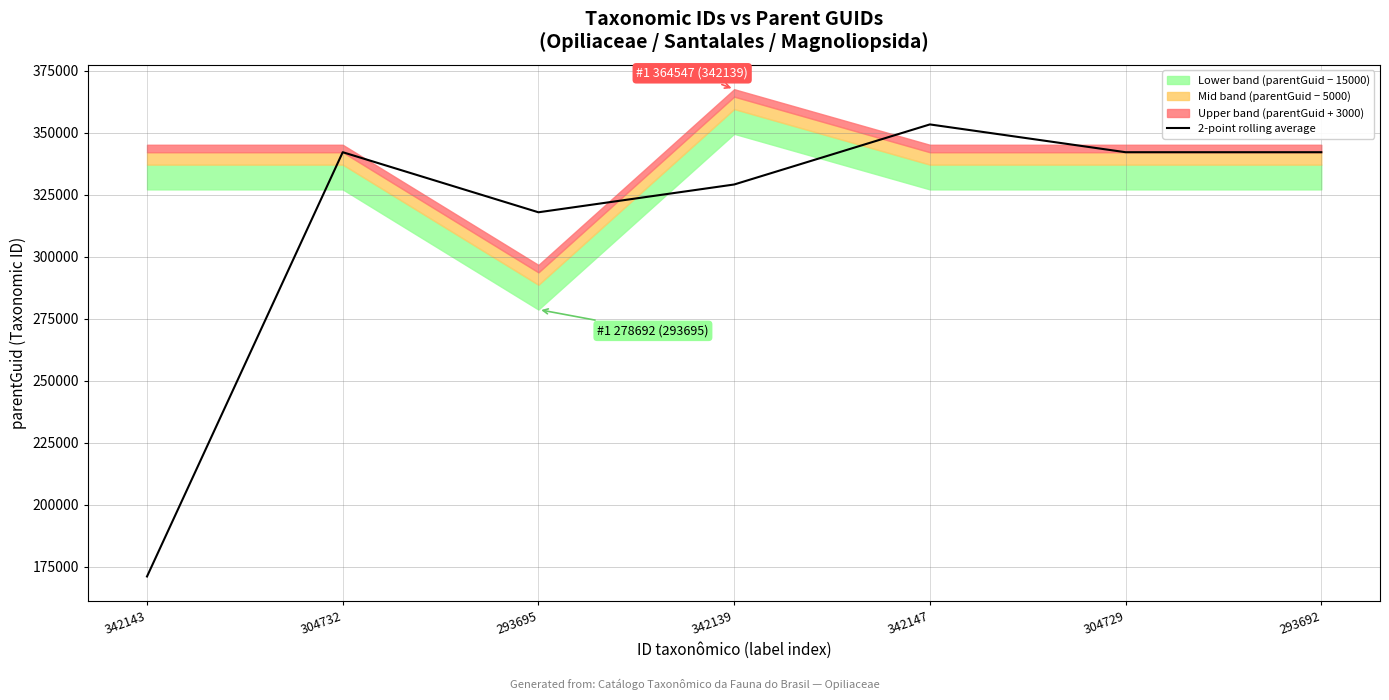

Rank the categories by value from lowest to highest.

342143, 293695, 342139, 304732, 304729, 293692, 342147